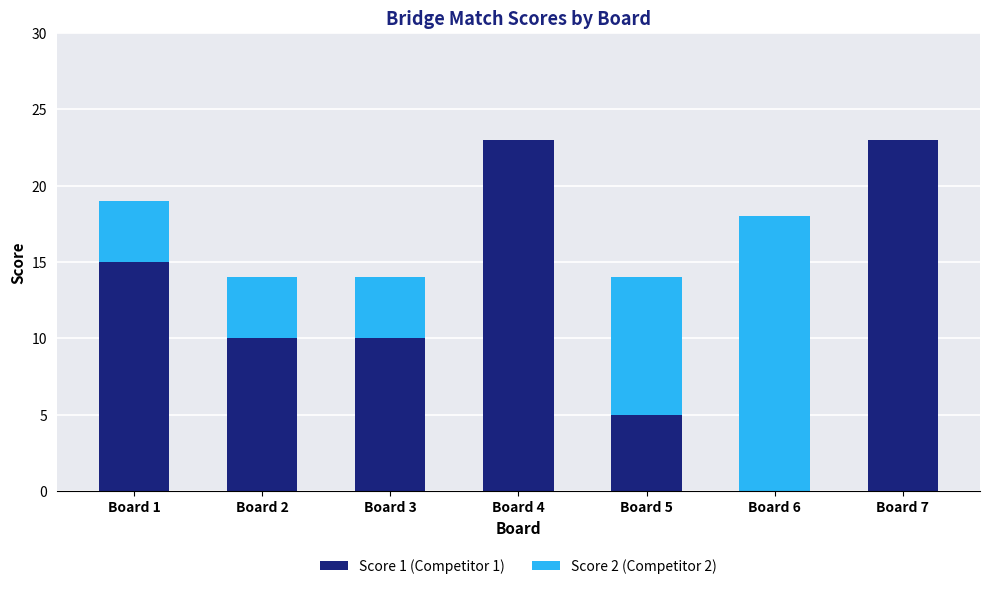

How many Score 1 (Competitor 1) values are between 5 and 23?

6